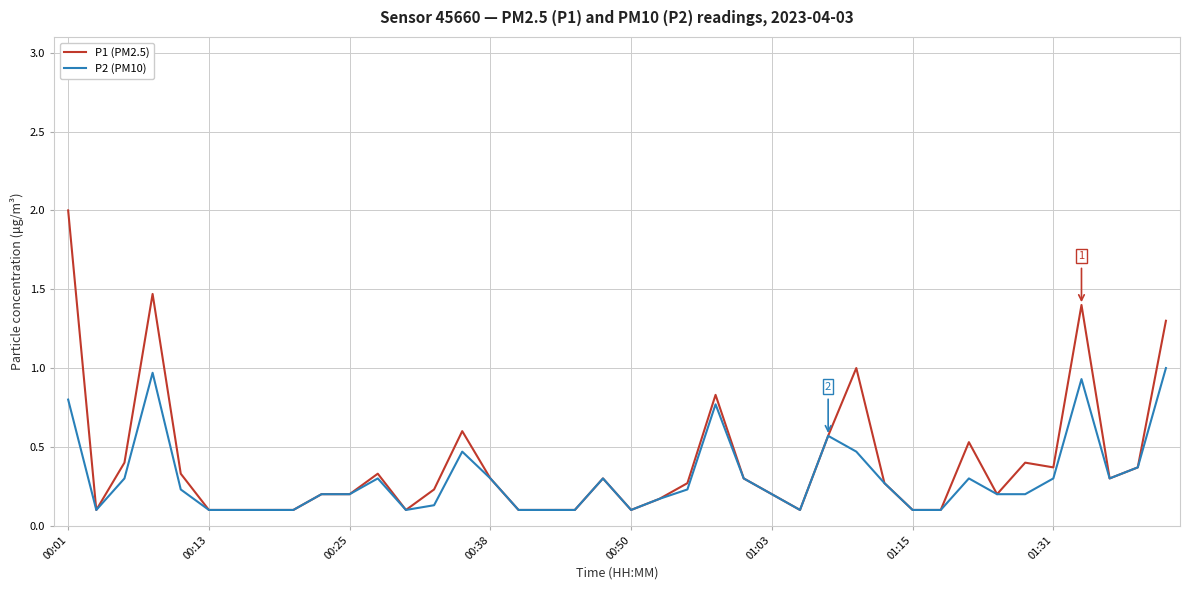

What is the average value of the P1 (PM2.5) series?

0.4